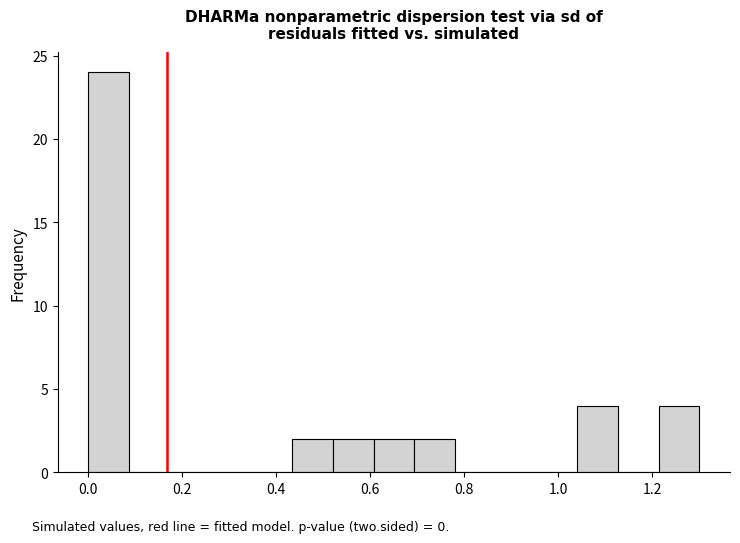

Reading left to right, list every bar in this chart as the range it spans on the x-axis followed by its height. Neither the bar edges nor the heights are printed on the chart, so give them approximately, as read against the axes.

0.00 to 0.08: 24
0.08 to 0.18: 0
0.18 to 0.26: 0
0.26 to 0.34: 0
0.34 to 0.44: 0
0.44 to 0.52: 2
0.52 to 0.60: 2
0.60 to 0.70: 2
0.70 to 0.78: 2
0.78 to 0.86: 0
0.86 to 0.96: 0
0.96 to 1.04: 0
1.04 to 1.12: 4
1.12 to 1.22: 0
1.22 to 1.30: 4